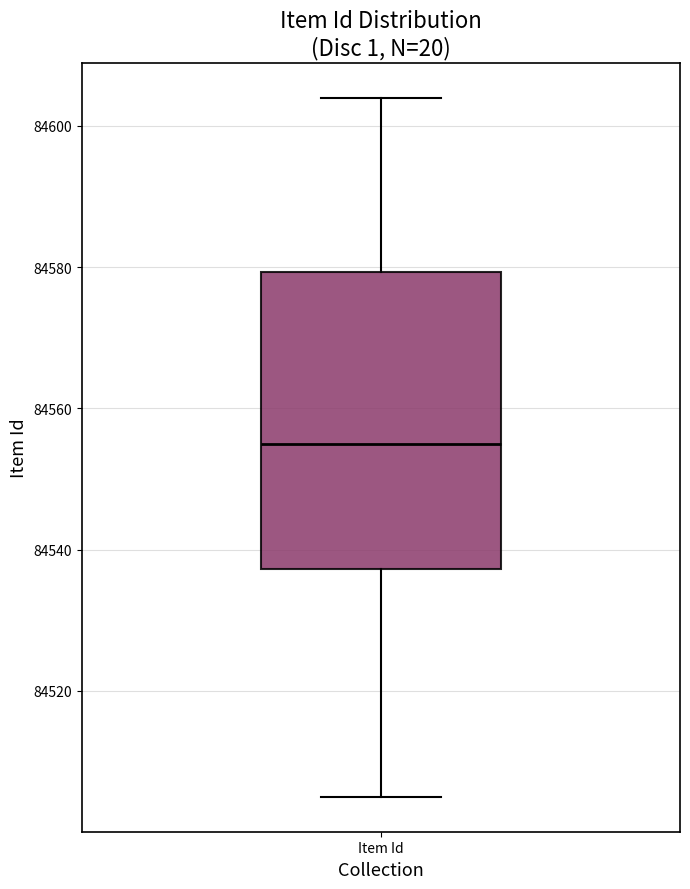

Where does the upper whisker of the box for Item Id end on the y-axis? The values are not printed on the chart, so give them approximately, as read against the axis.

84604